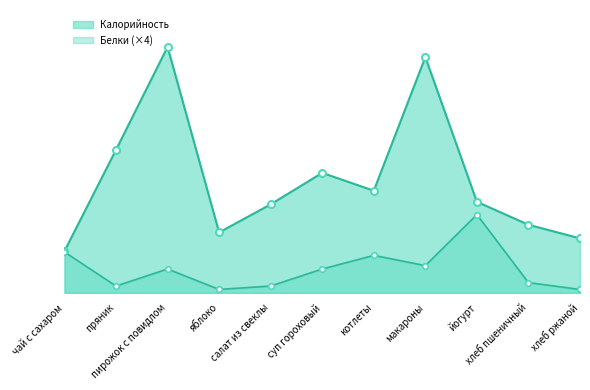

The Калорийность series shows 165 at салат из свеклы. True or false?

False